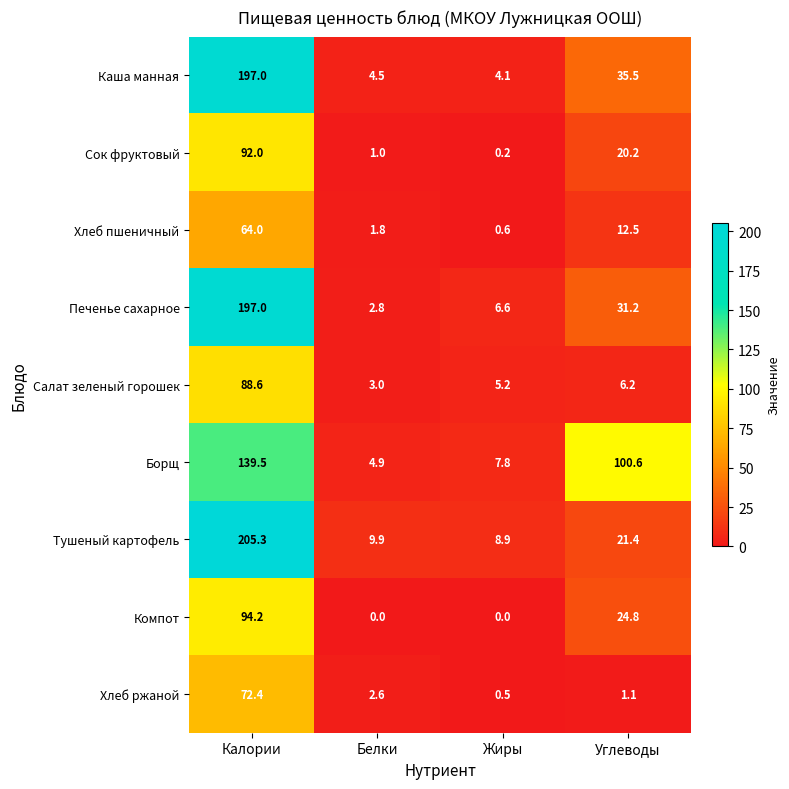

What is the difference between the maximum and minimum values in the Салат зеленый горошек series?

85.6